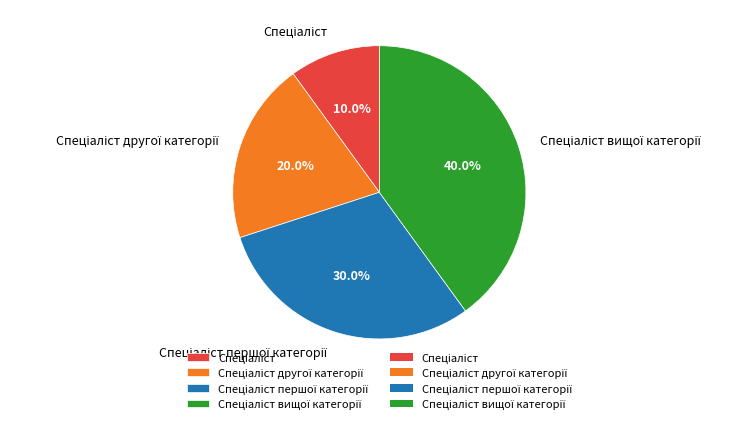

To the nearest percent, what is the difference between the largest and smallest slice percentages?

30%